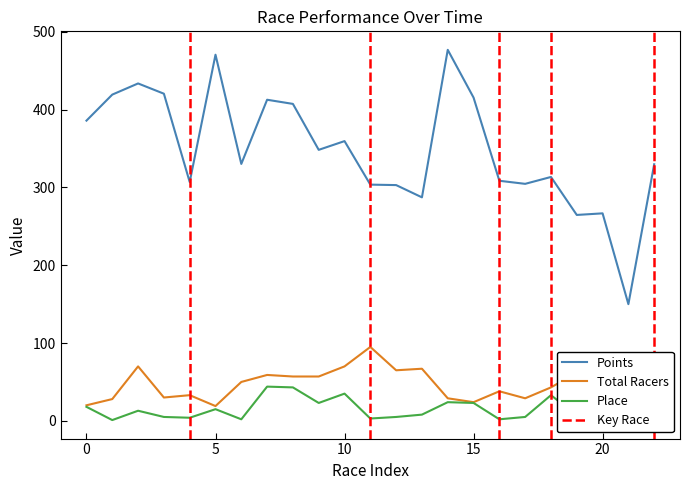

Count the number of data series in this chart.

3